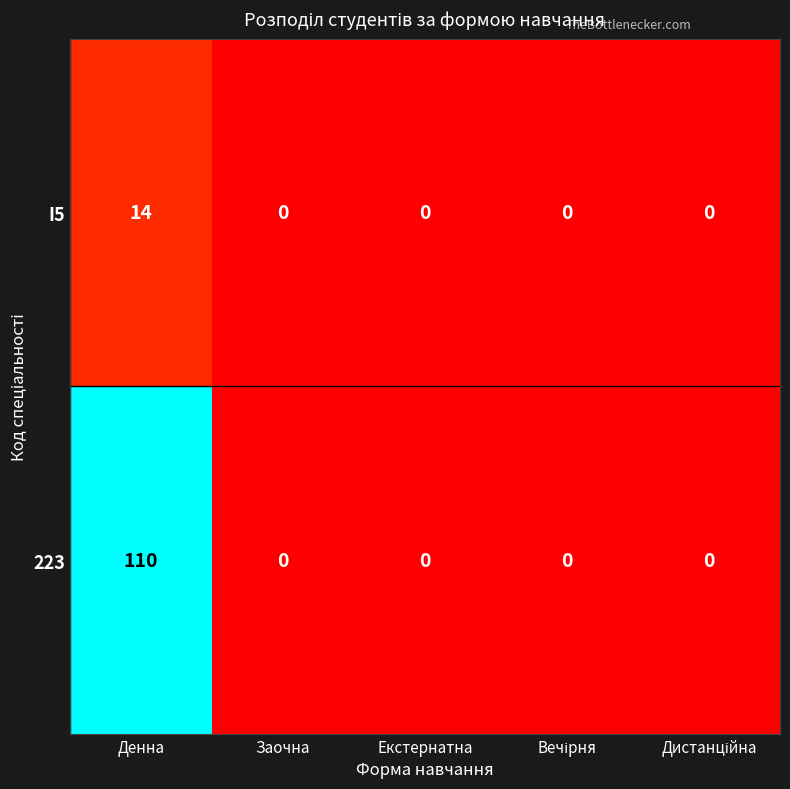

Which series has the widest spread of values?

223